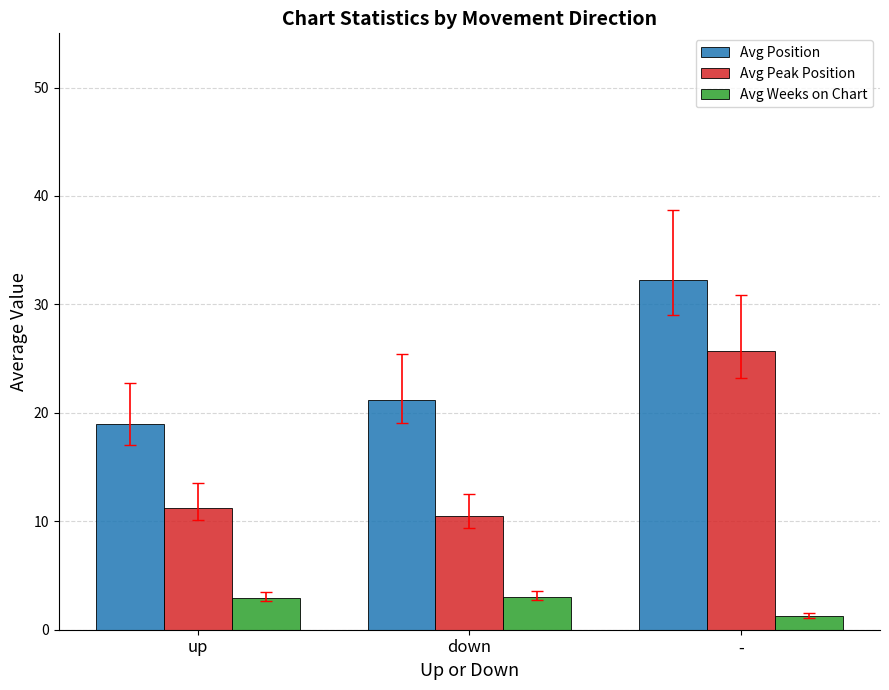

What is the difference between the Avg Peak Position values at up and -?

14.5